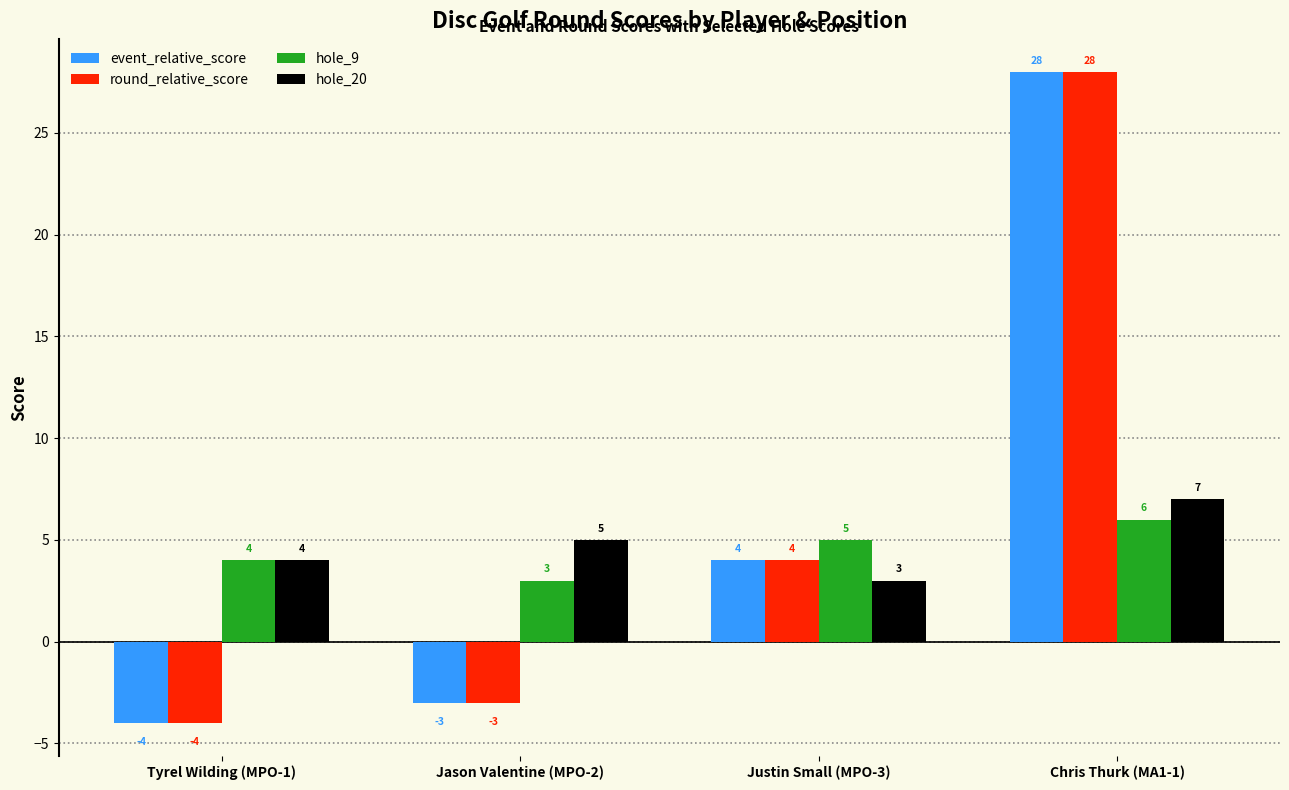

What position from the left is Justin Small (MPO-3)?

3